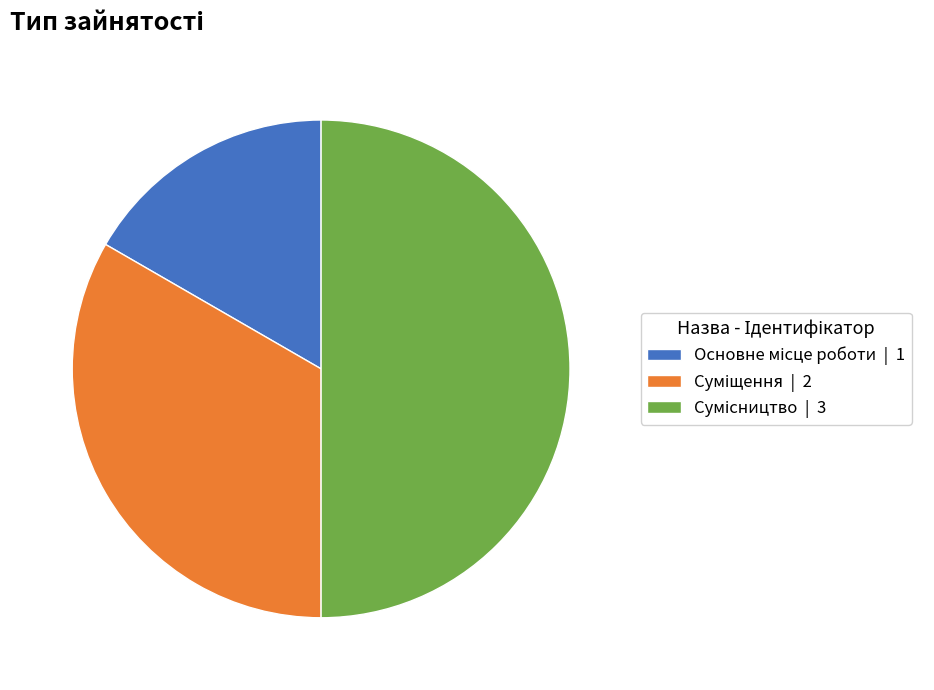

Is Основне місце роботи the majority of the pie?

No